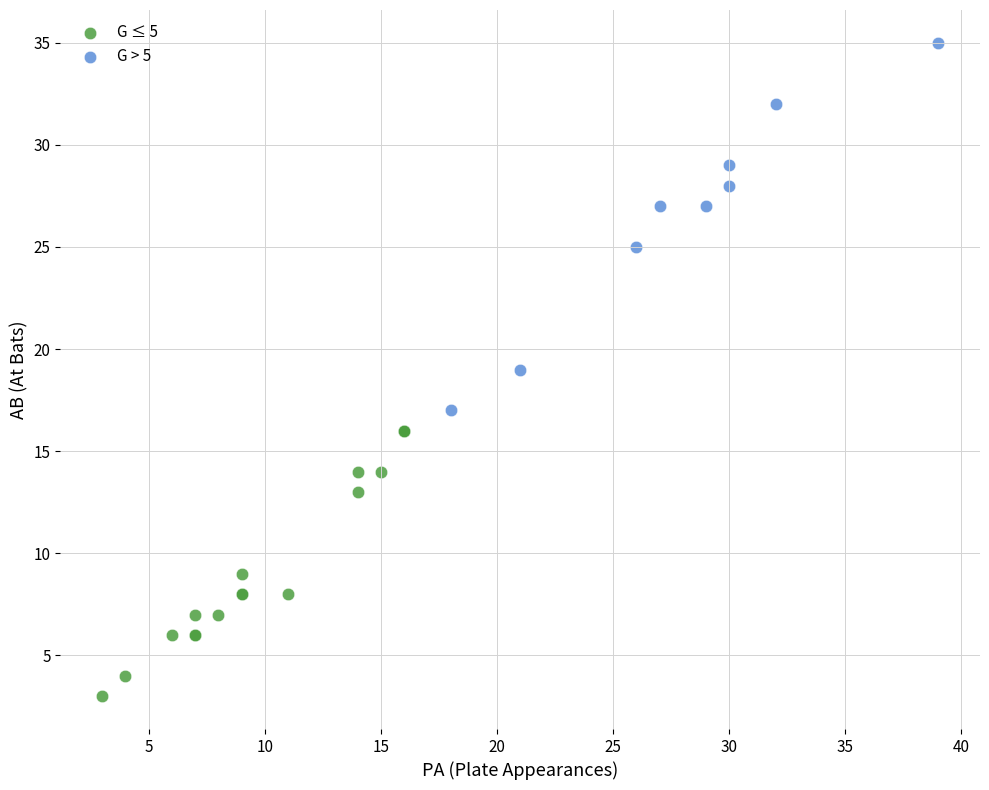

Which series has the widest spread of Y values?

G > 5